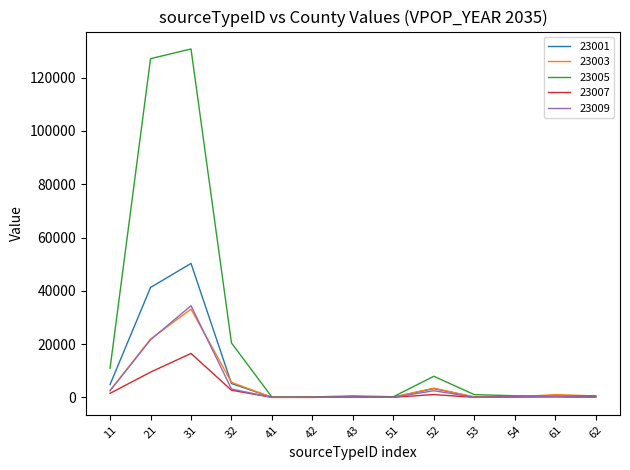

The value of 23001 at 32 is 5200.1. True or false?

True